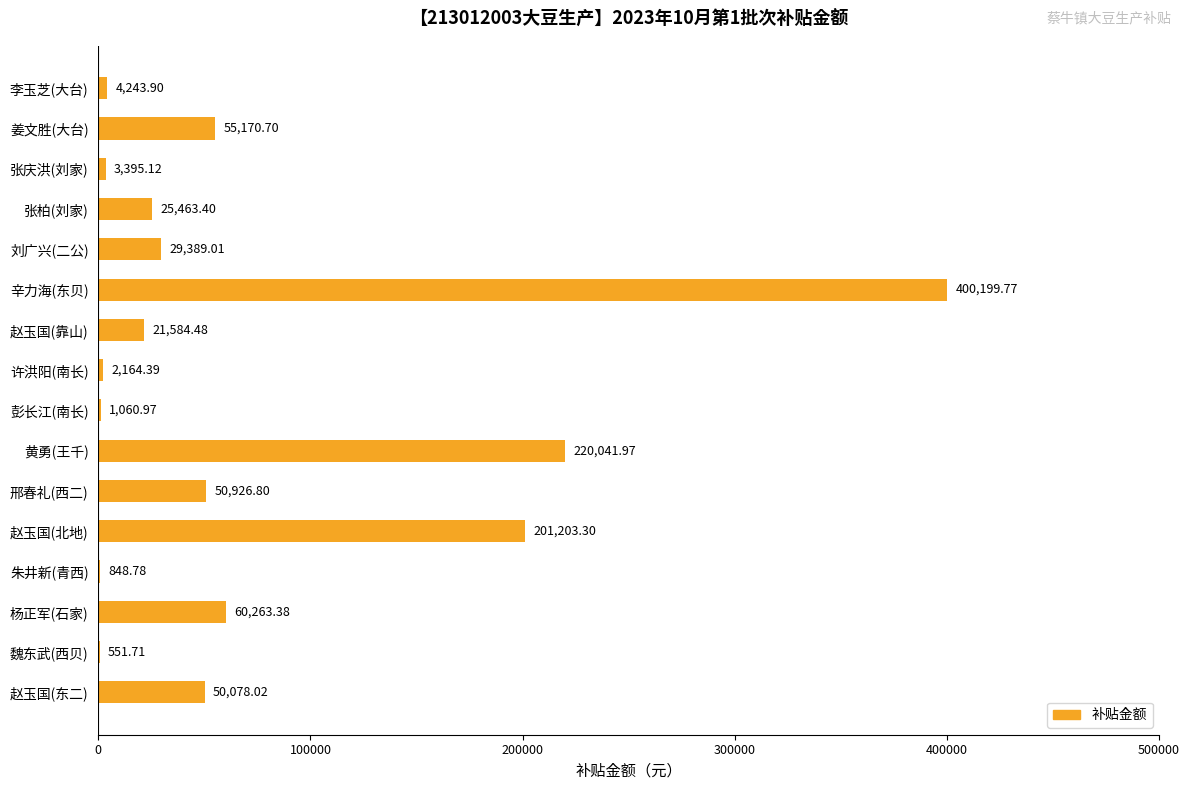

At which category does the chart reach its peak across all series?

辛力海(东贝)